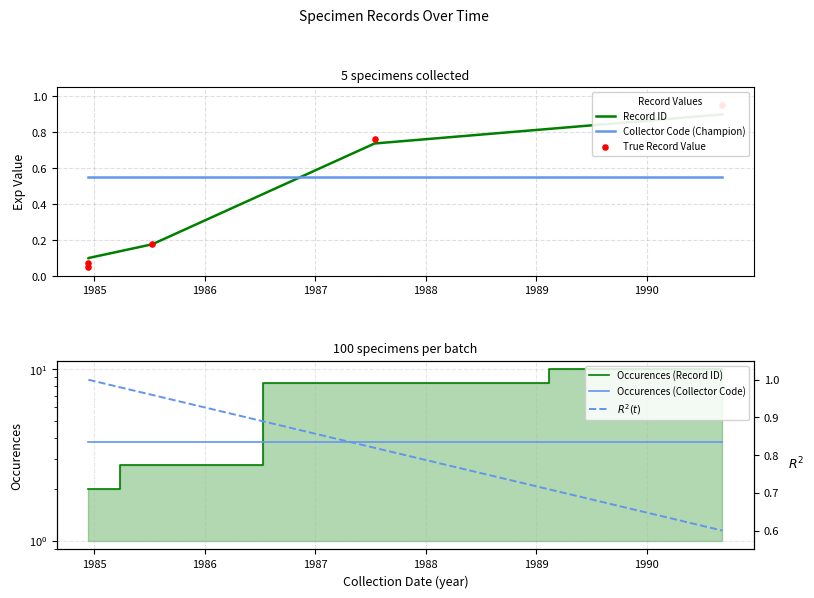

What is the change in value from 1984.12.13 to 1987.07.15?

+0.6